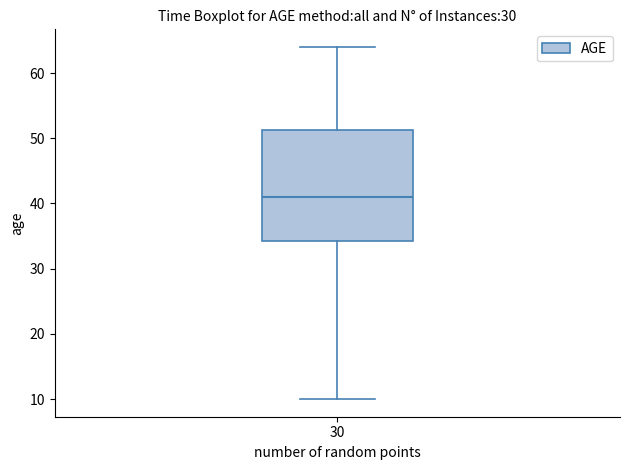

Where does the lower whisker of the box at x = 30 end on the y-axis? The values are not printed on the chart, so give them approximately, as read against the axis.

10